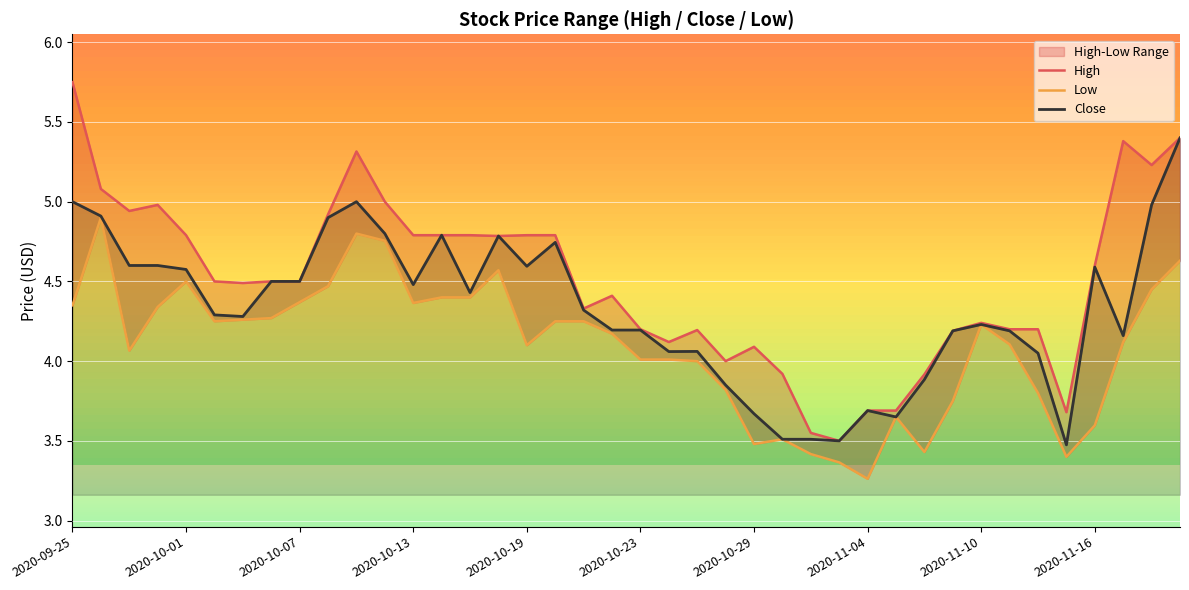

True or false: Close has a value of 2.5 at 2020-10-07.

False